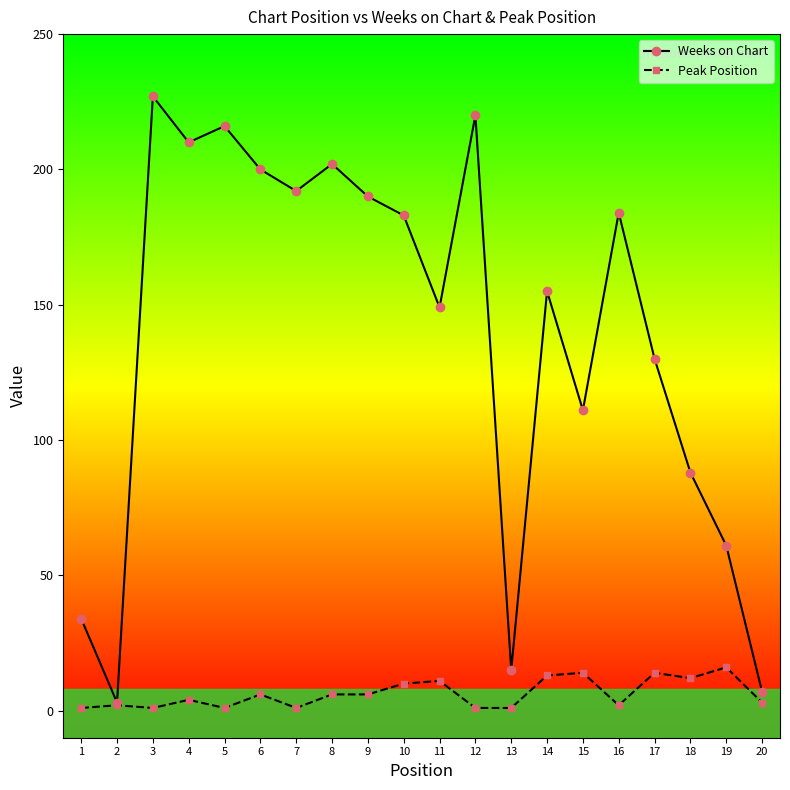

How many lines are shown in the chart?

2